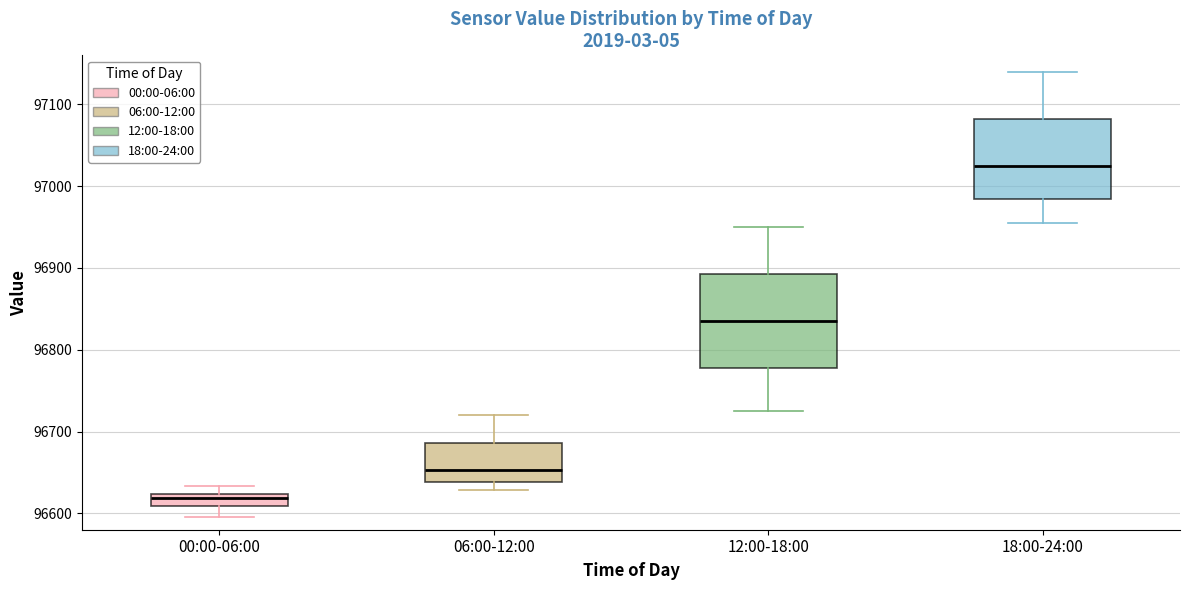

Which box has the highest median line?

18:00-24:00